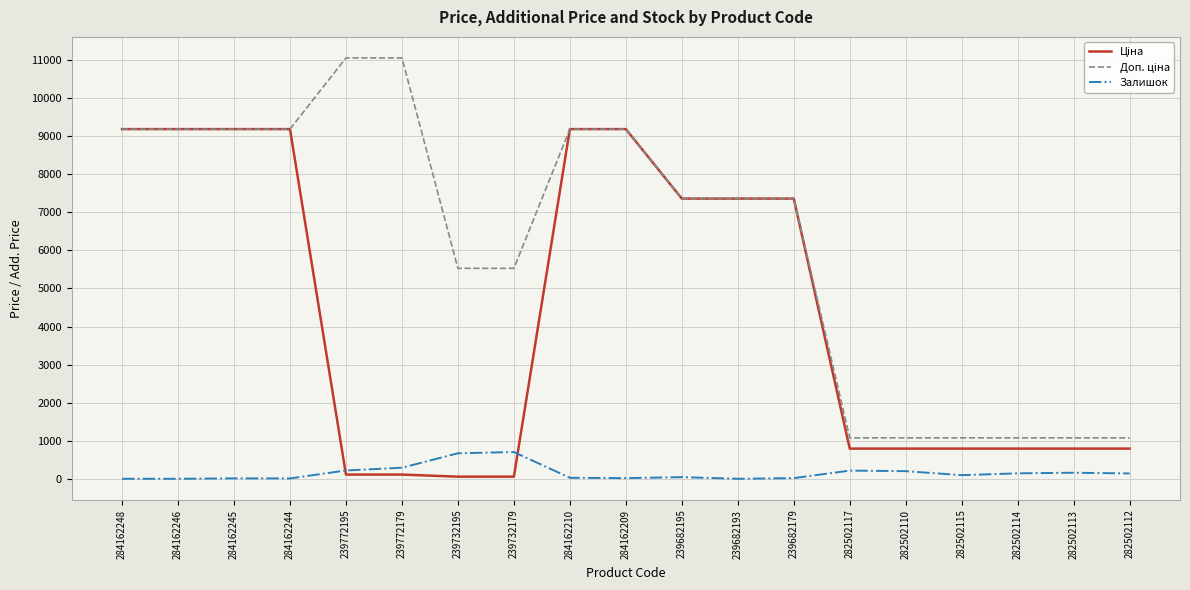

What is the greatest value displayed?

11055.0